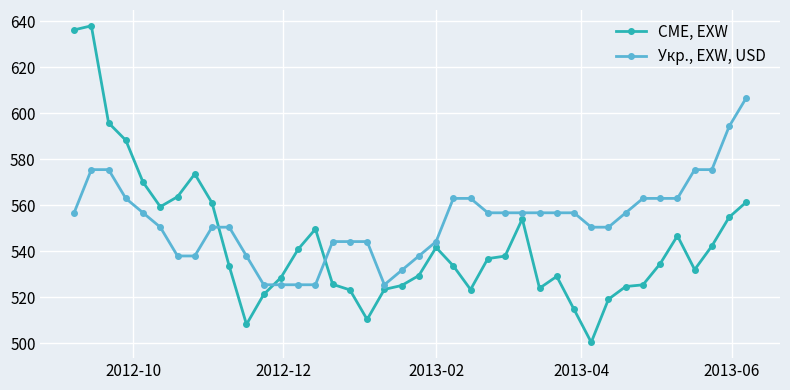

List the series in order of their overall mean, lowest first.

CME, EXW, Укр., EXW, USD